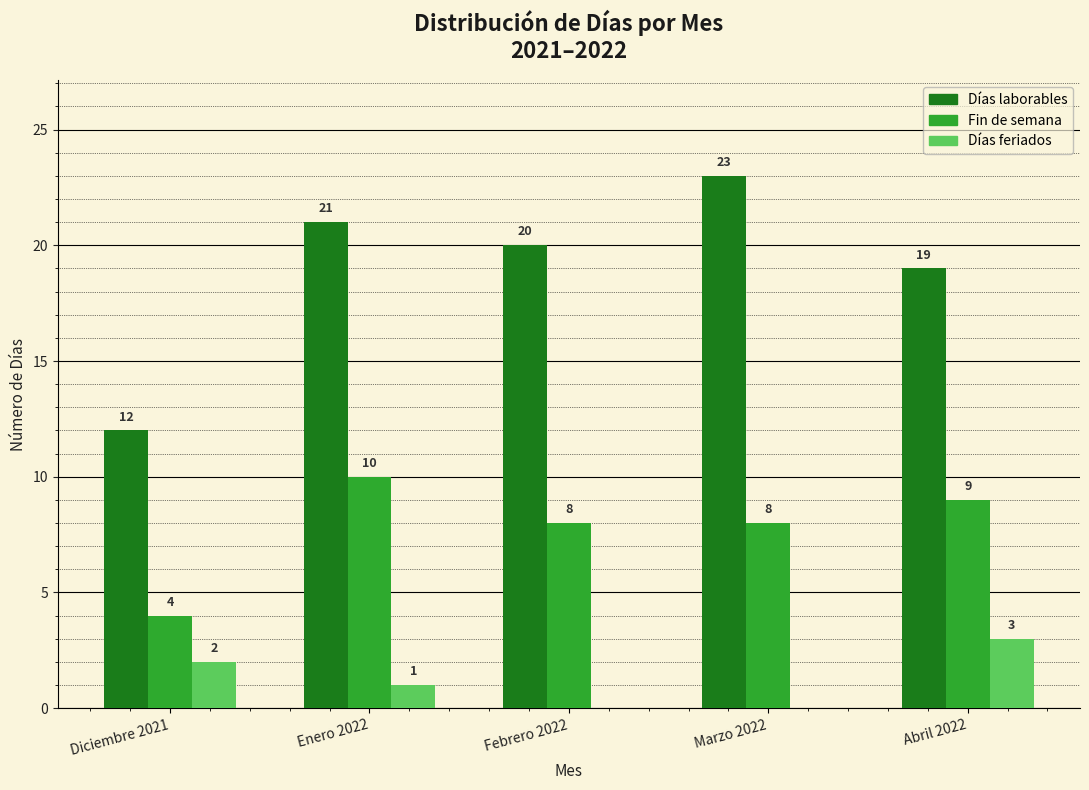

At which category does the chart reach its peak across all series?

Marzo 2022